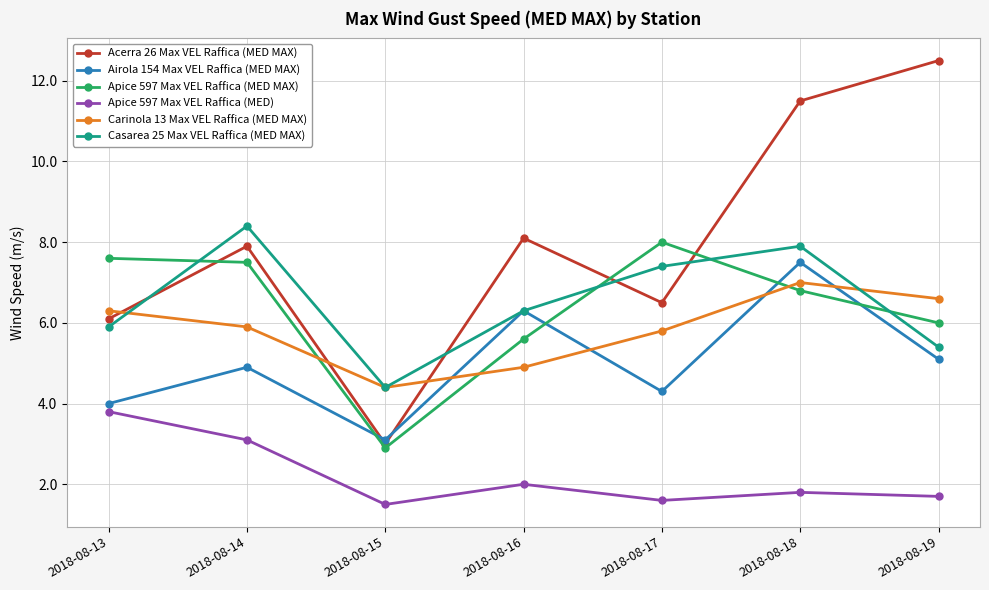

The Apice 597 Max VEL Raffica (MED MAX) series shows 8.3 at 2018-08-19. True or false?

False